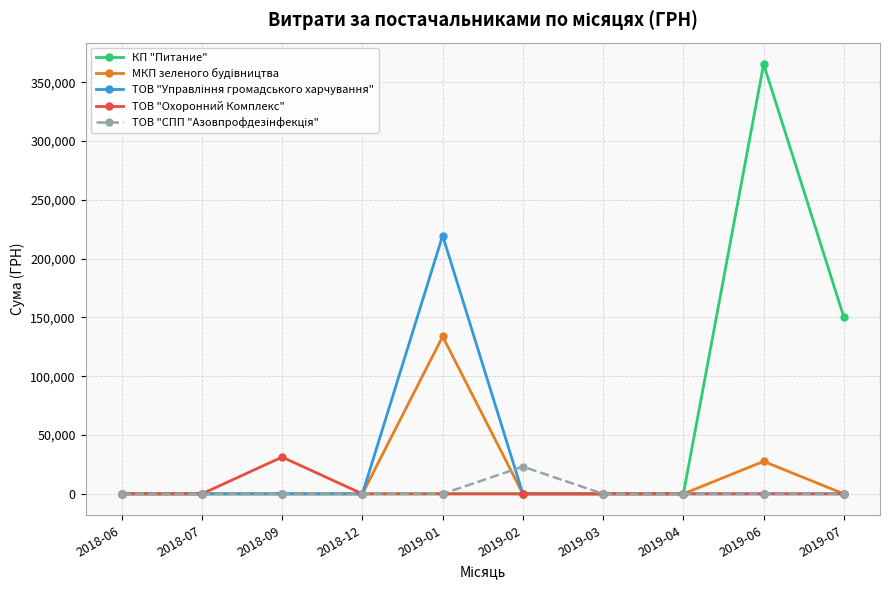

True or false: КП "Питание" has more than 0 points higher than both neighbors.

True